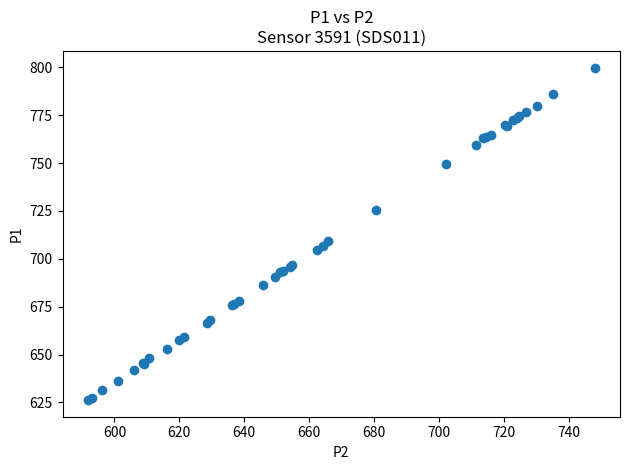

What Y value in the scatter plot is closest to 713?

709.1